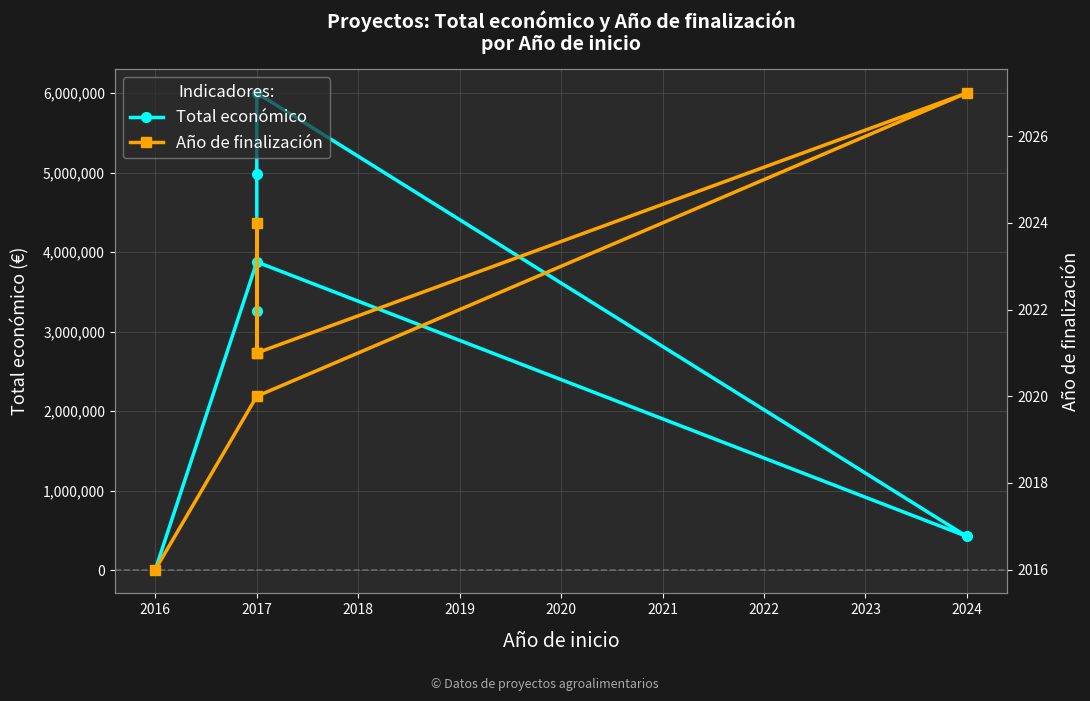

What is the greatest value displayed?

5999934